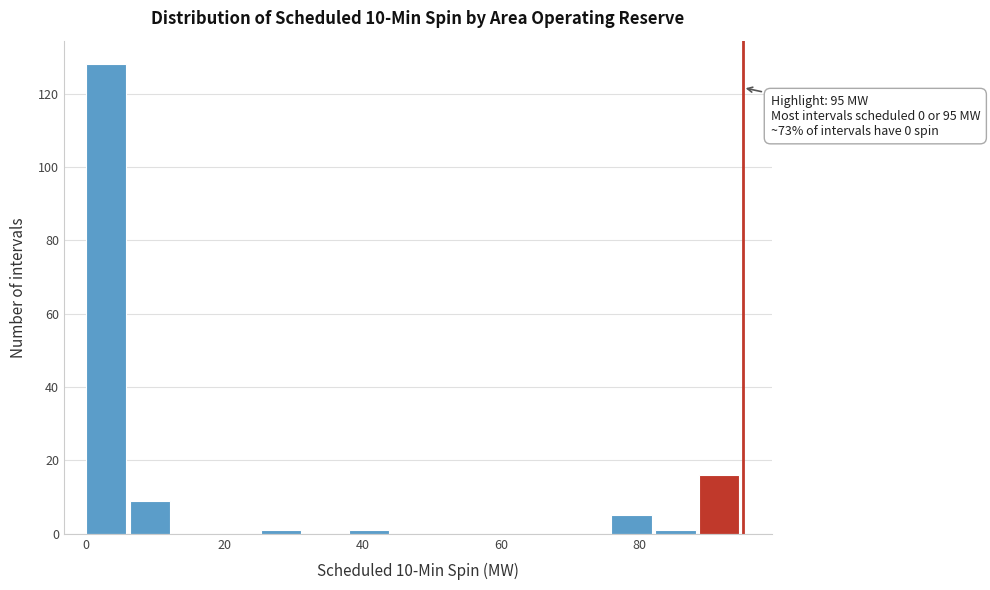

Around what value on the x-axis is the tallest bar? Give the approximate position of its centre, as read against the axis.

2